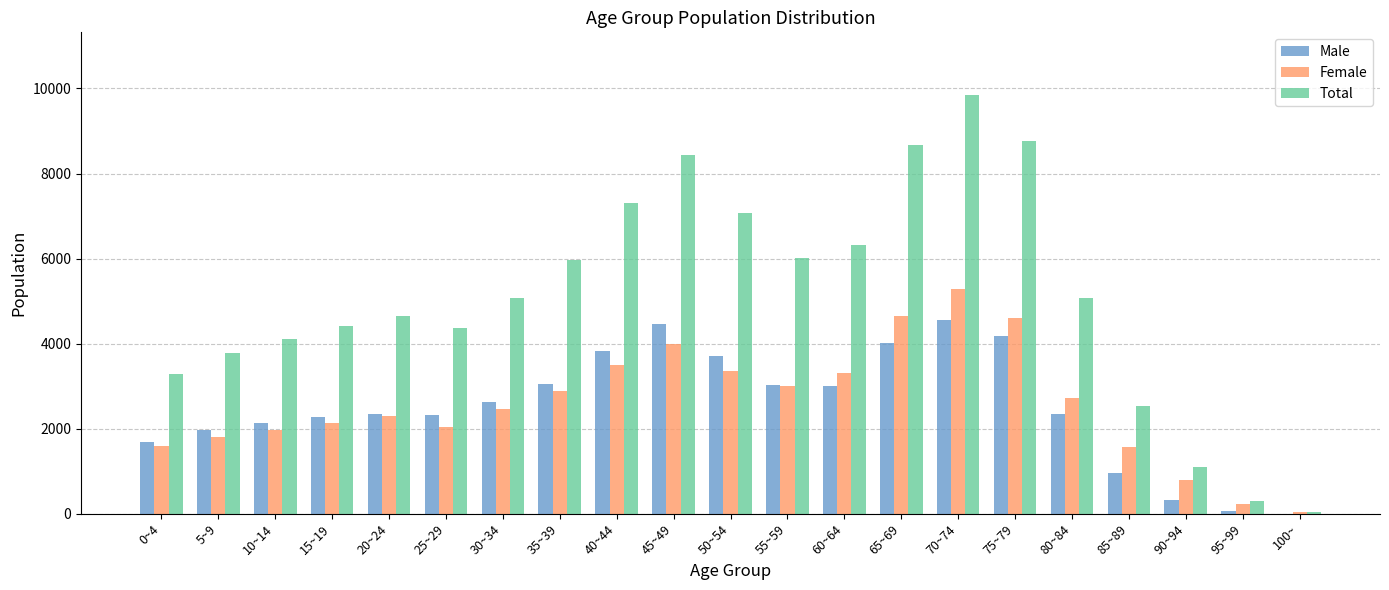

Which category has the highest value in the Female series?

70~74